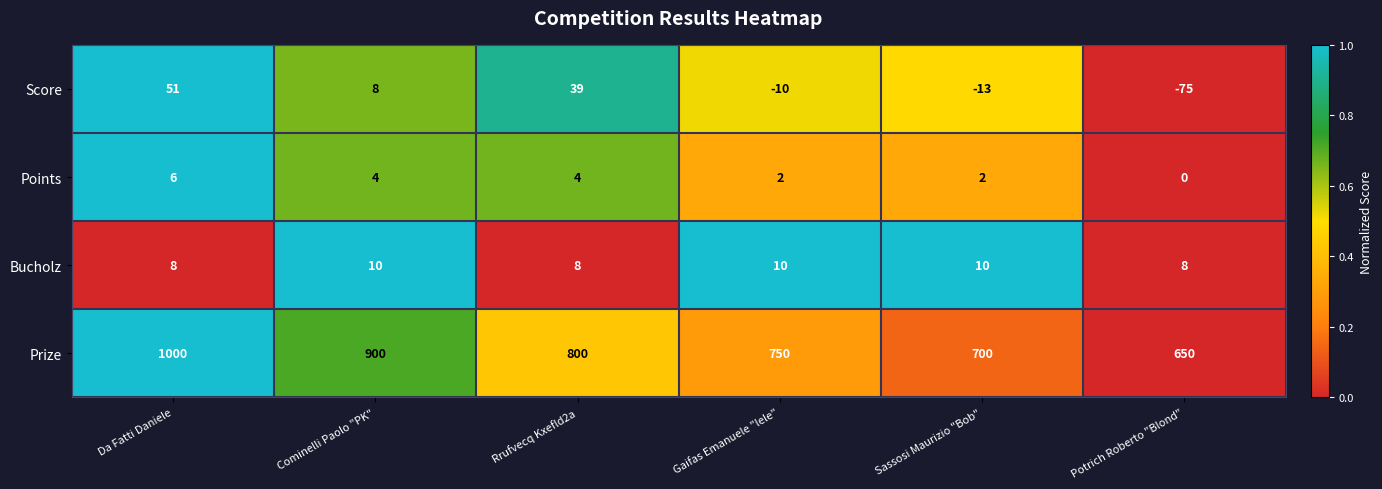

What is the difference between the second highest and second lowest values in the Score series?

52